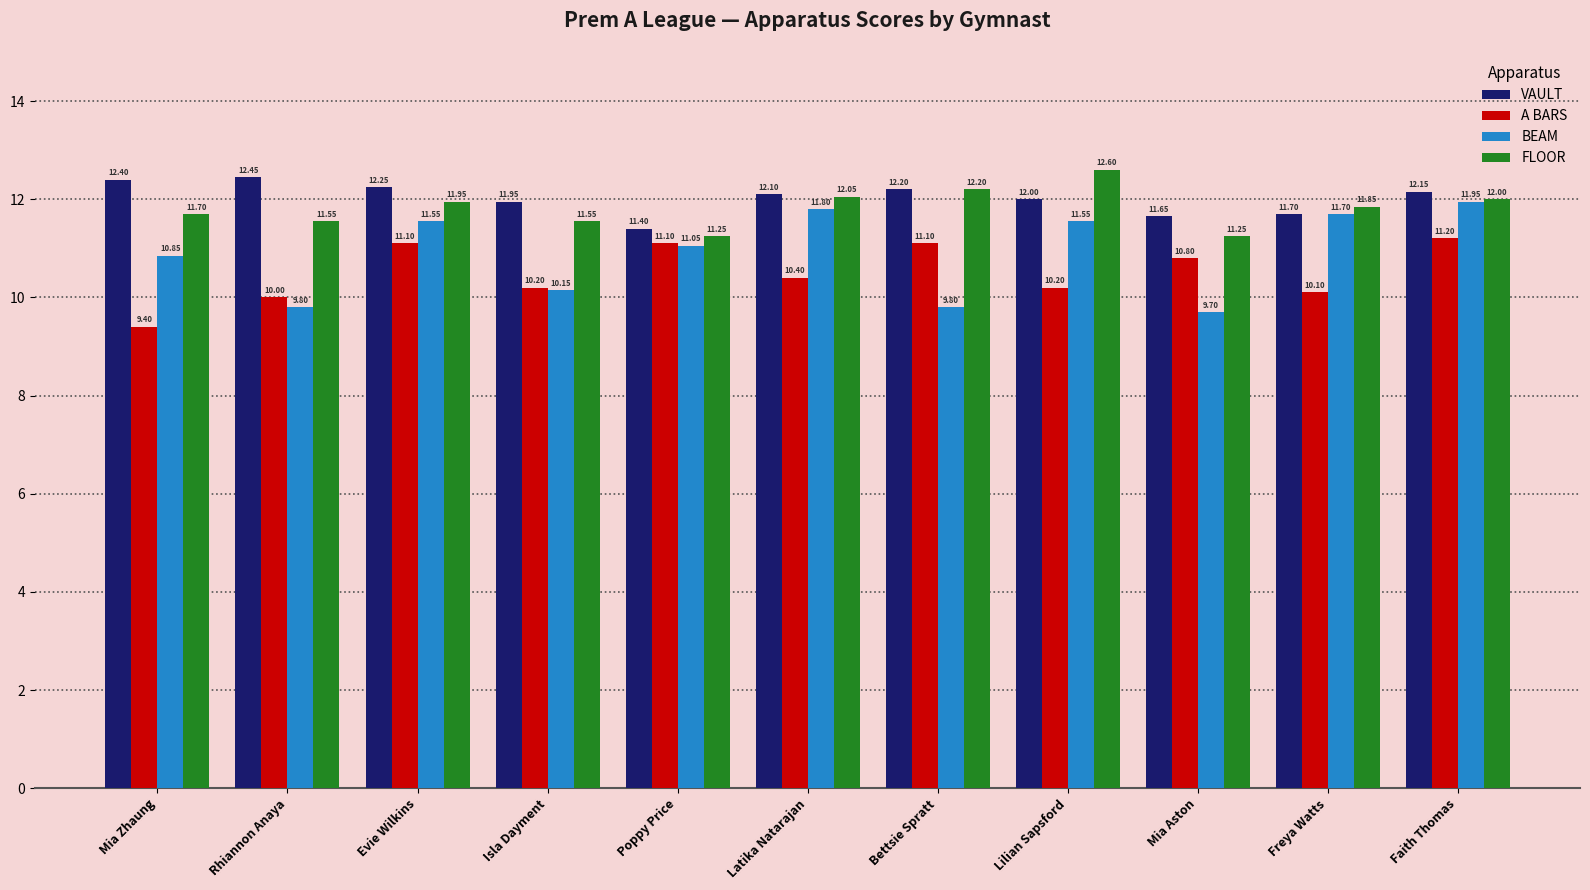

Is the value of VAULT at Latika Natarajan greater than the value of BEAM at Lilian Sapsford?

Yes